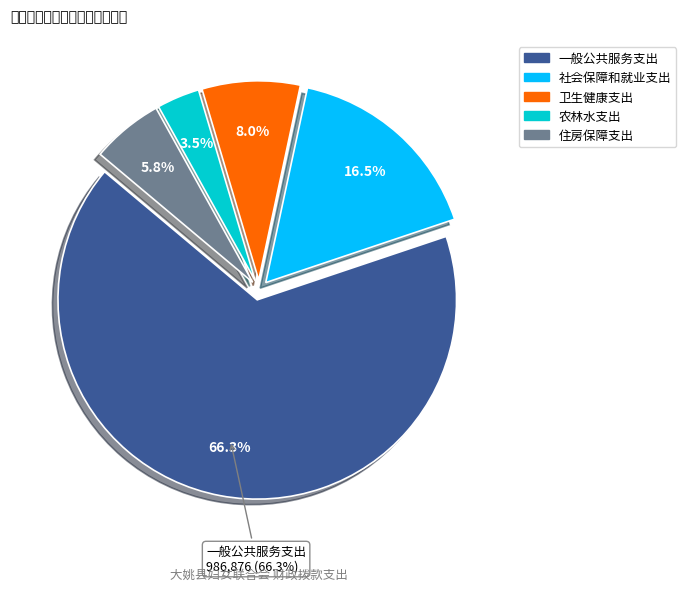

What is the total percentage of 卫生健康支出 and 农林水支出?

11.4%